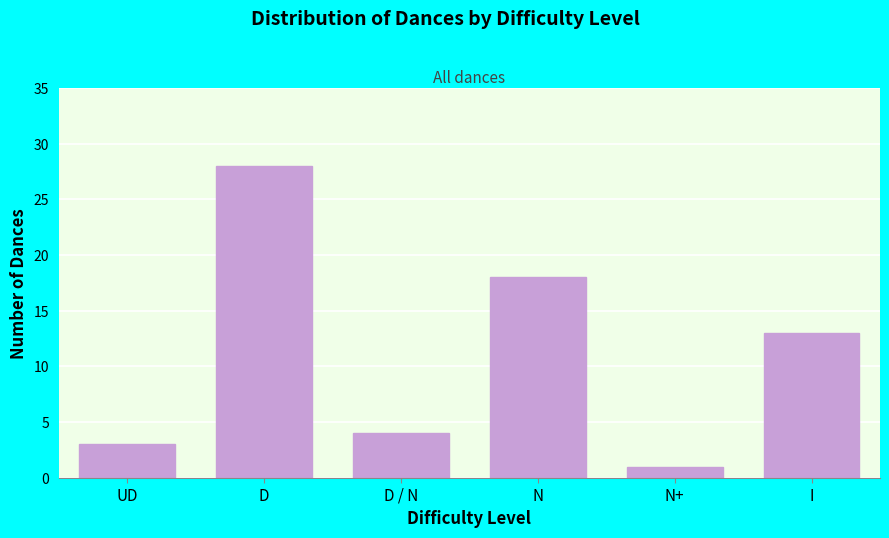

Reading left to right, what are all the values shown in this chart?

UD=3	D=28	D / N=4	N=18	N+=1	I=13